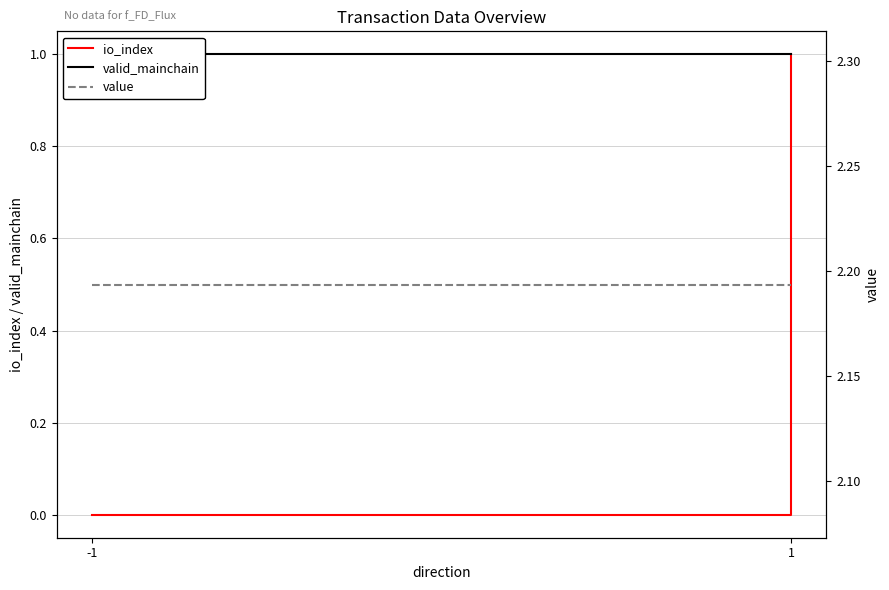

Rank the series at 1 from highest to lowest value.

value, valid_mainchain, io_index